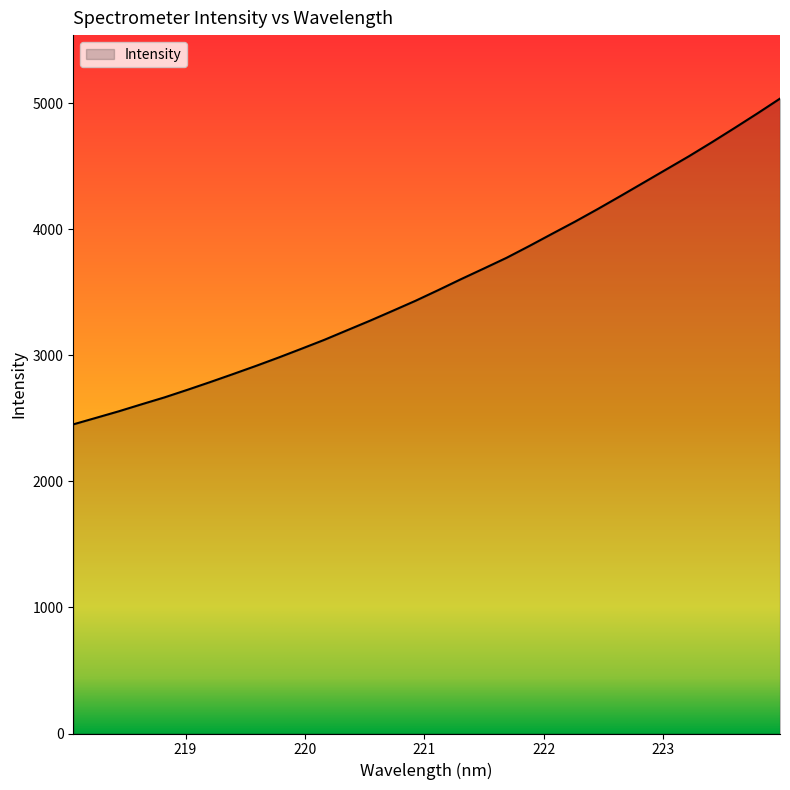

What is the greatest value displayed?

5037.6